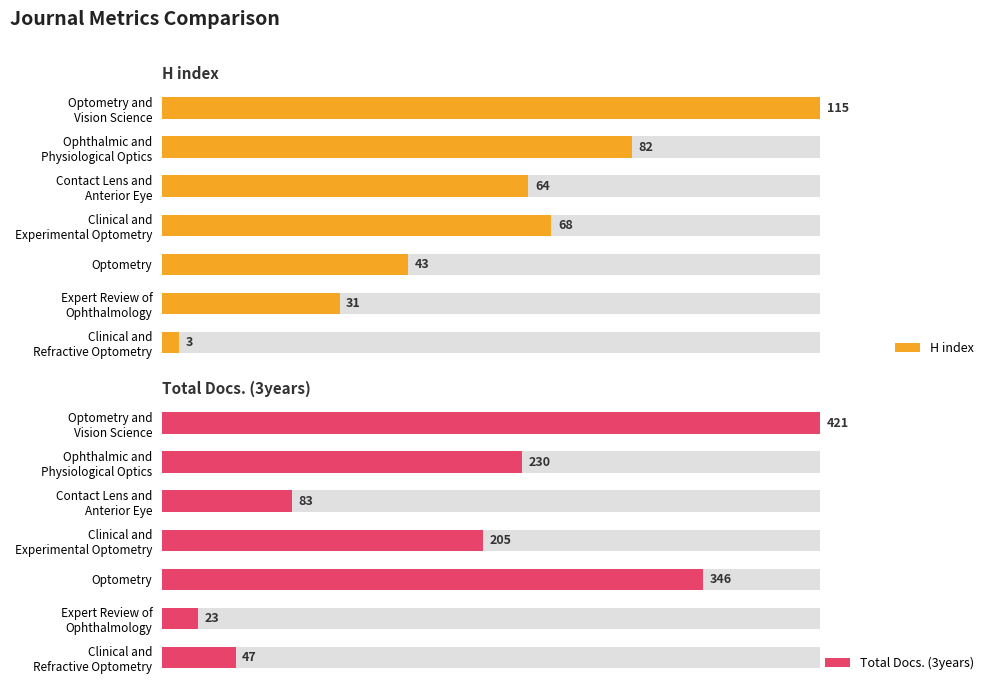

Reading left to right, what are all the values shown in this chart?

H index: 115	82	64	68	43	31	3
Total Docs. (3years): 421	230	83	205	346	23	47